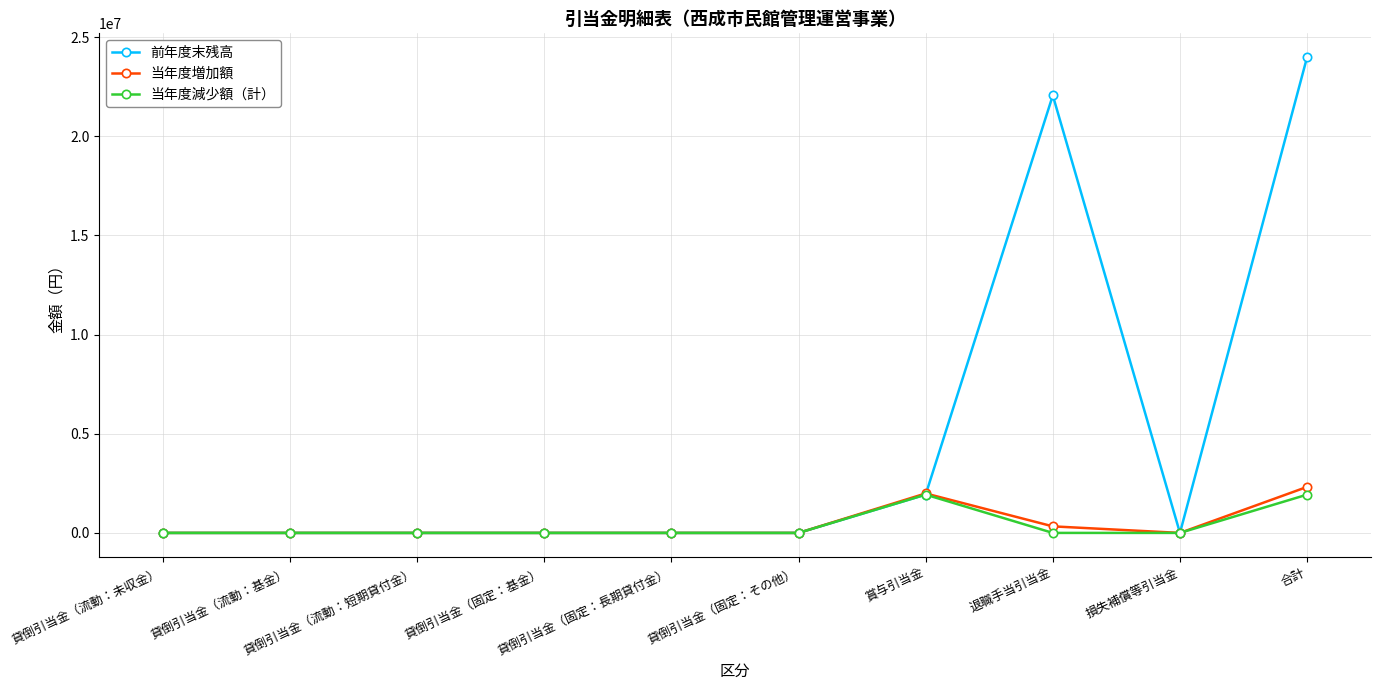

What is the difference between the second highest and minimum values in the 当年度減少額（計） series?

1930757